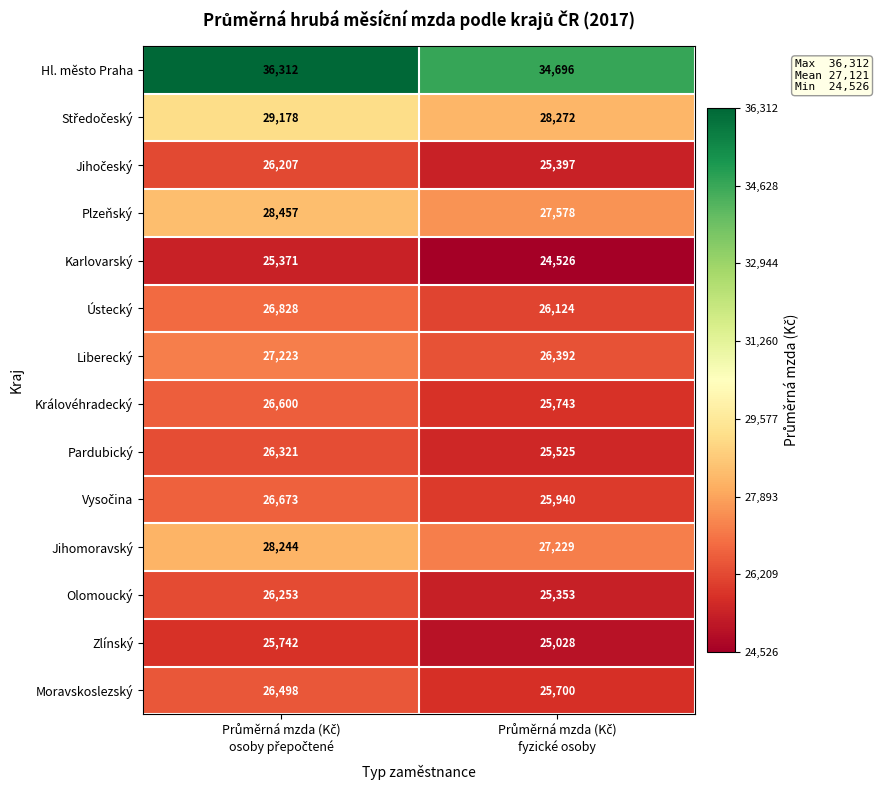

What is the average value of the Ústecký series?

26476